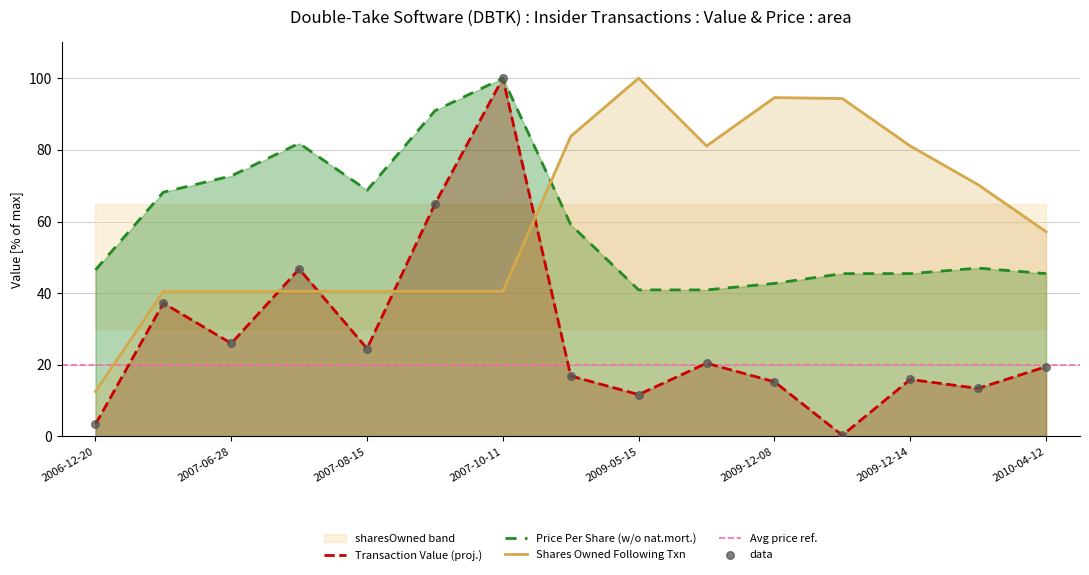

At which category is the sum across all series the highest?

2007-10-11